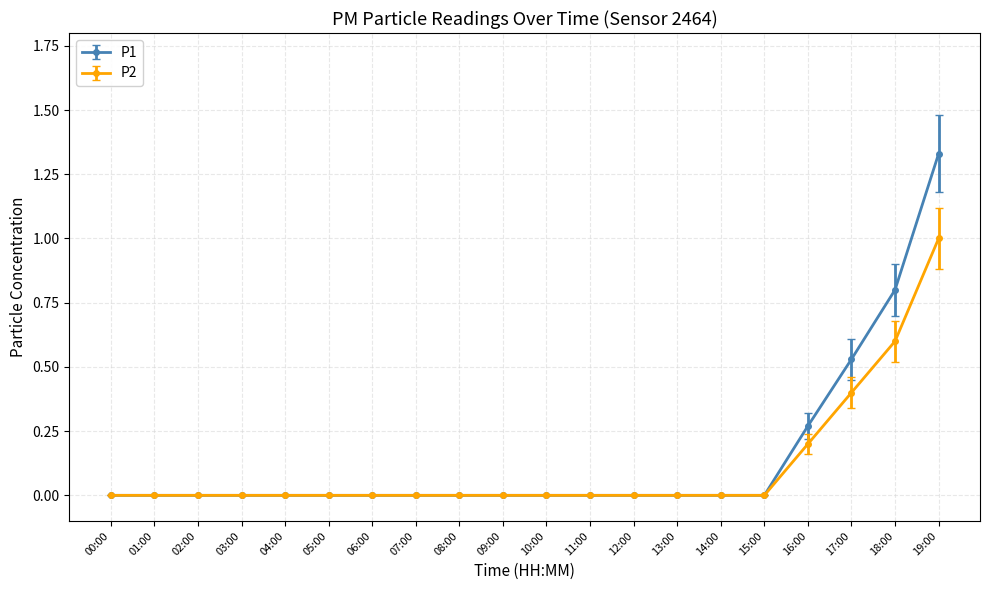

Is it true that P1 equals 0.4 at 07:00?

False